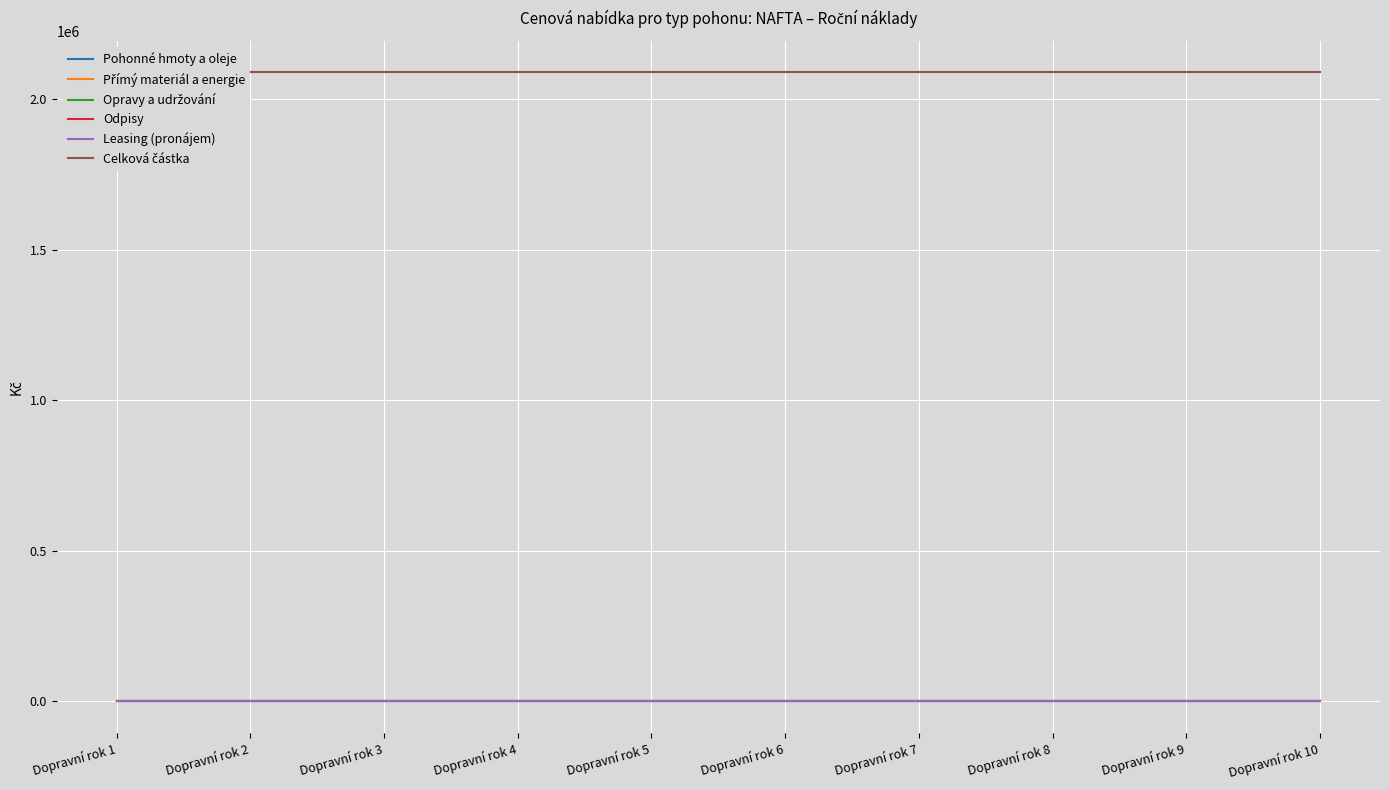

How many lines are shown in the chart?

6